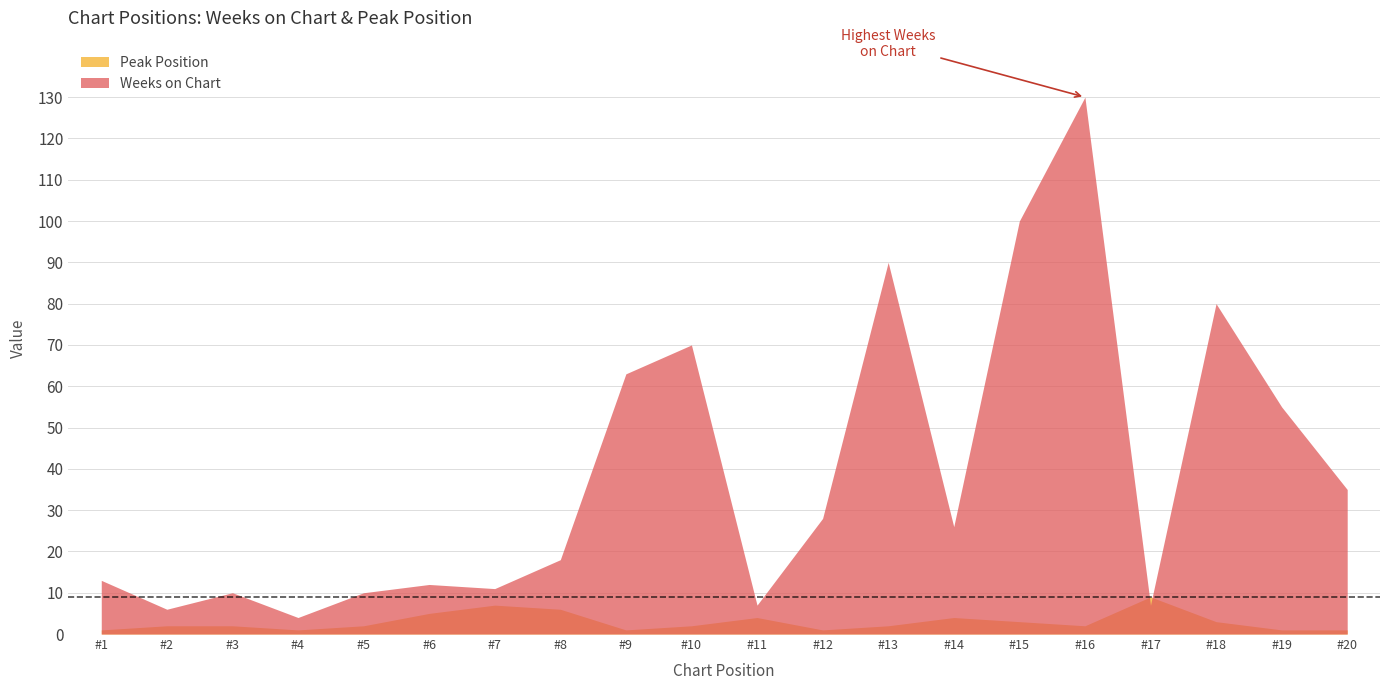

Which category has the lowest value in the Weeks on Chart series?

#4